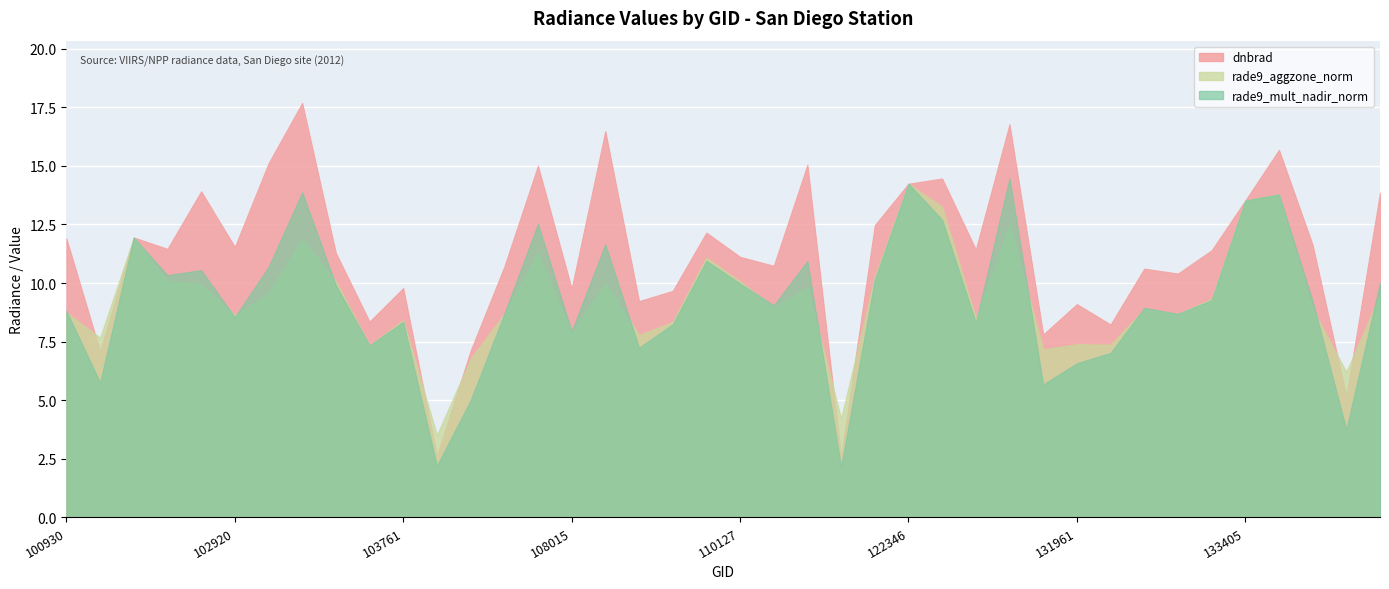

Is it true that rade9_mult_nadir_norm equals 12.7 at 123251?

True